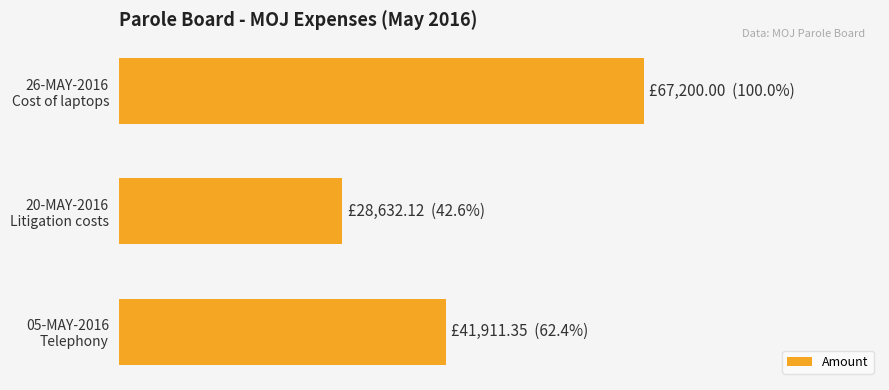

What is the smallest value displayed?

28632.1